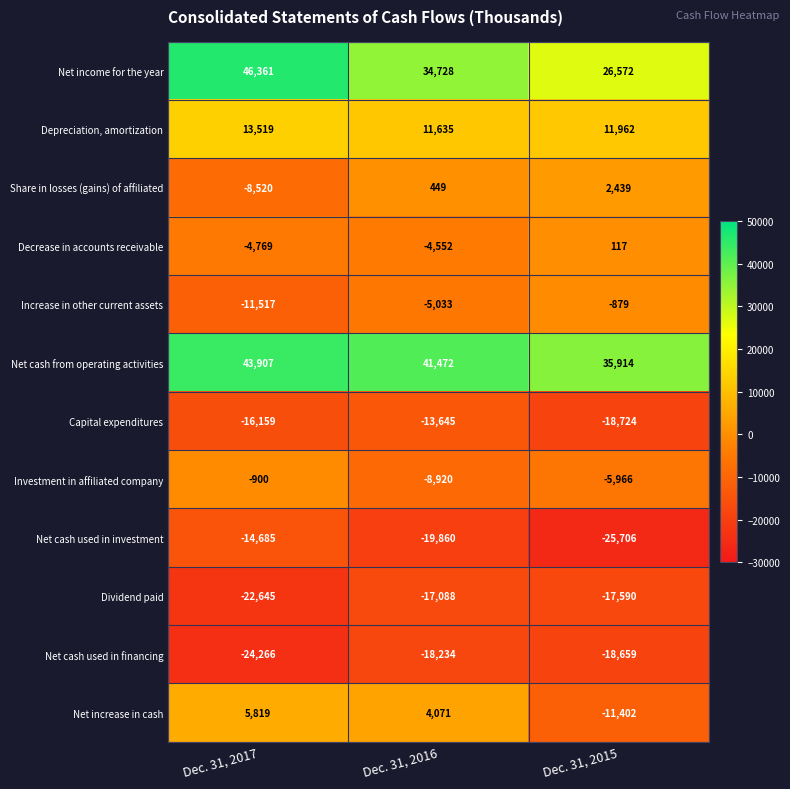

What is the average value of the Dividend paid series?

-19108